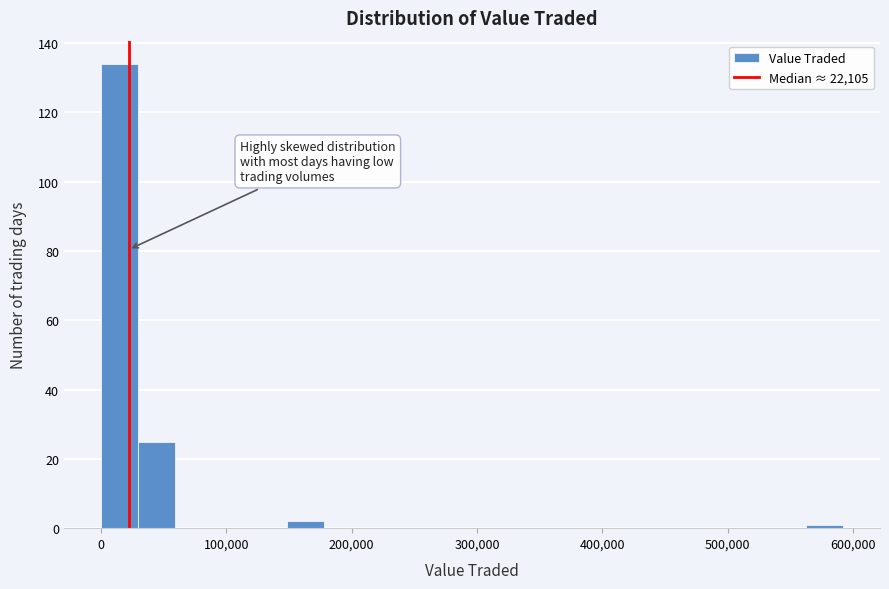

Read against the x-axis, roughly where is the centre of the tallest bar?

10000